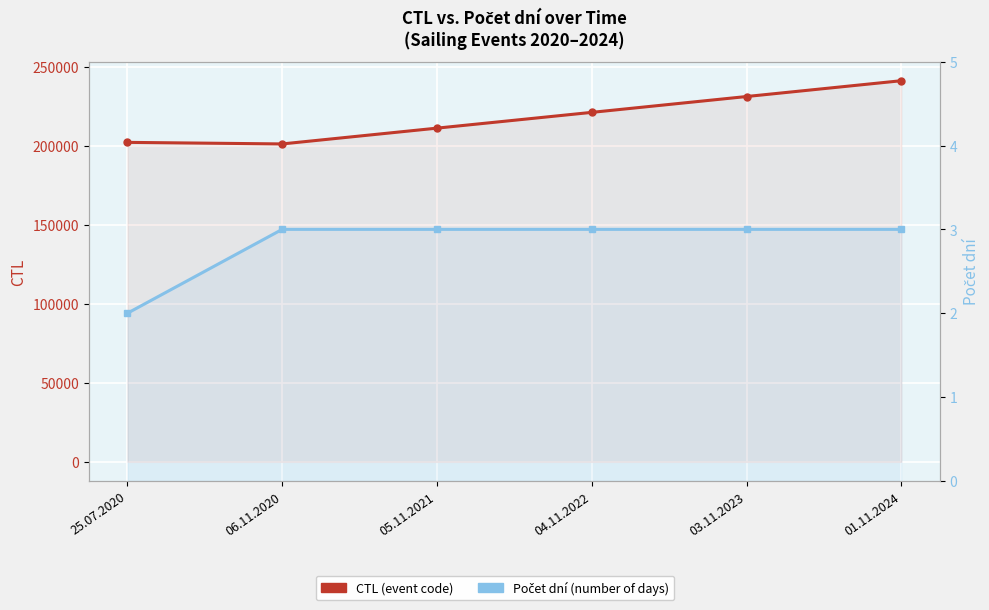

What are all the series names shown in the legend?

CTL, Počet dní